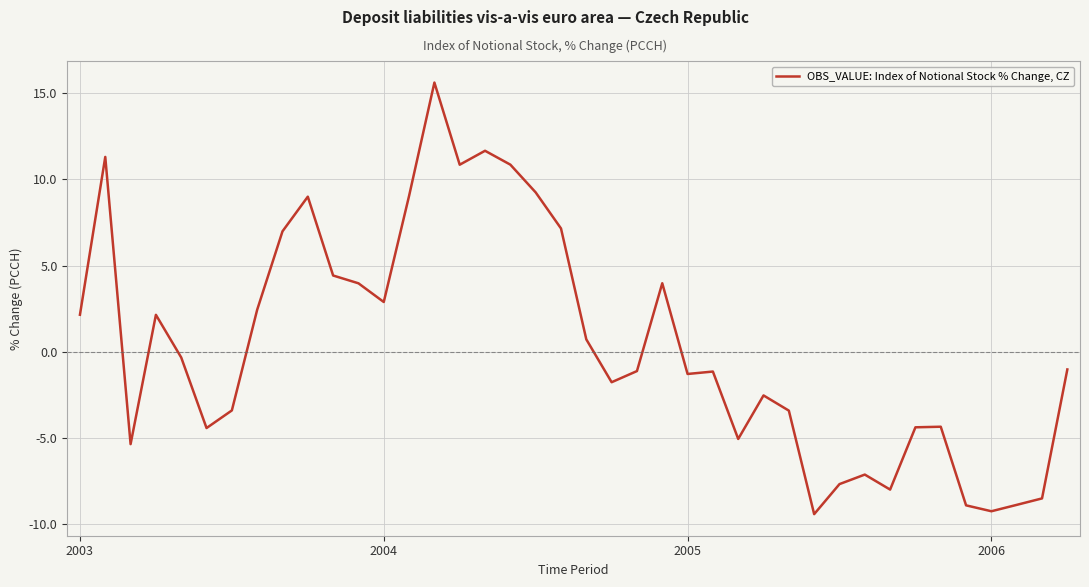

What is the maximum value shown in the chart?

15.6